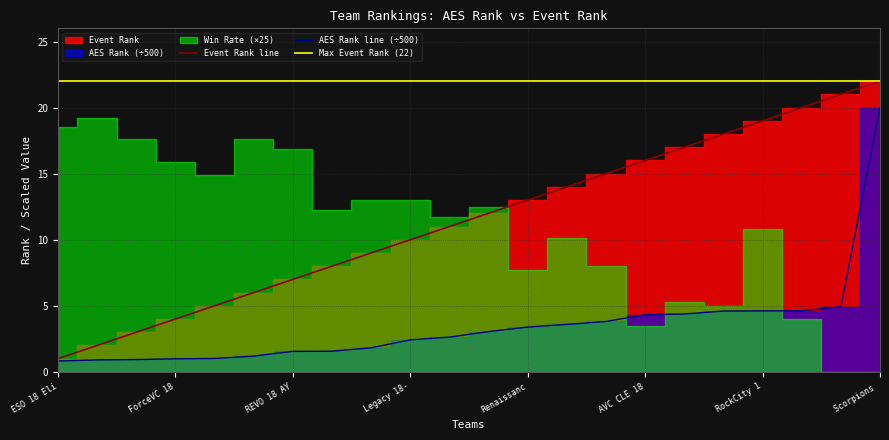

What is the minimum value for Event Rank?

1.0